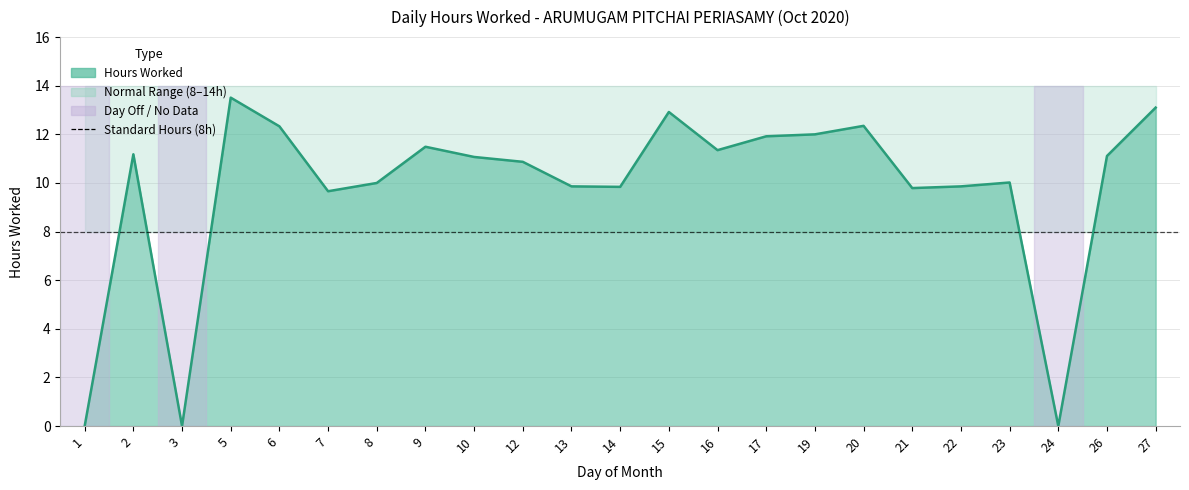

True or false: Hours Worked and High Band intersect in this chart.

False